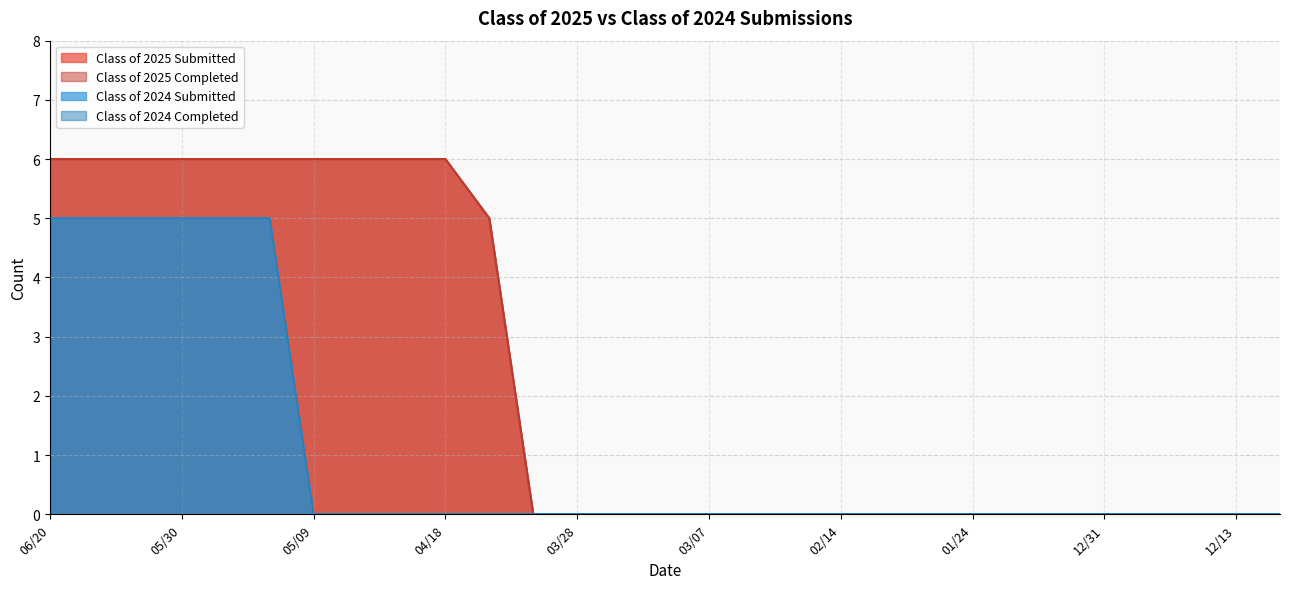

What is the label of the 26th point from the left?

12/27